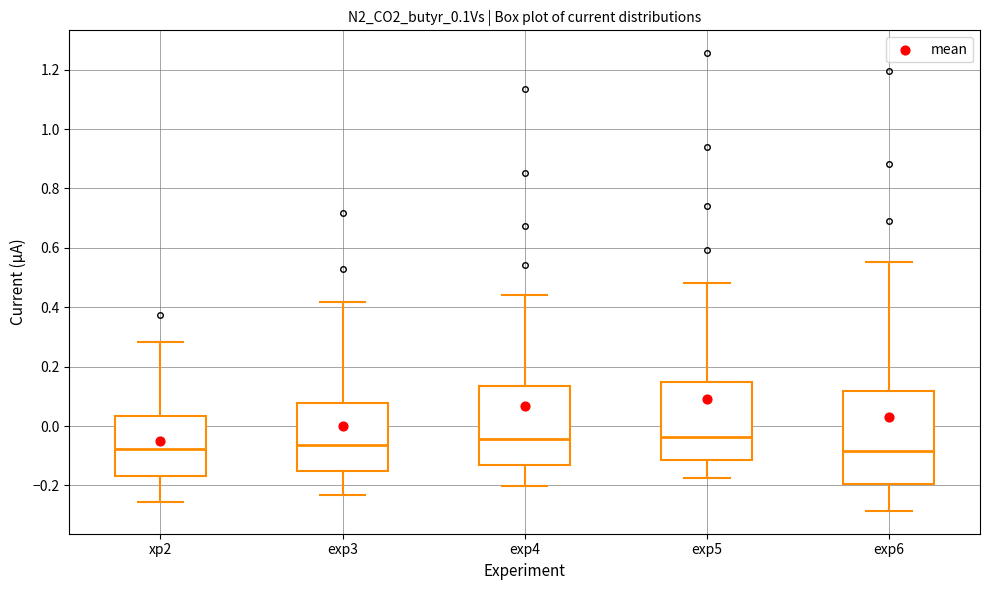

Reading left to right, read every box against the y-axis: the position of its median line, the range the box covers, and the ends of its whiskers. The values are not printed on the chart, so give them approximately, as read against the axis.

xp2: median -0.08, box -0.16 to 0.04, whiskers -0.26 to 0.28
exp3: median -0.06, box -0.16 to 0.08, whiskers -0.24 to 0.42
exp4: median -0.04, box -0.12 to 0.14, whiskers -0.20 to 0.44
exp5: median -0.04, box -0.12 to 0.14, whiskers -0.18 to 0.48
exp6: median -0.08, box -0.20 to 0.12, whiskers -0.28 to 0.56